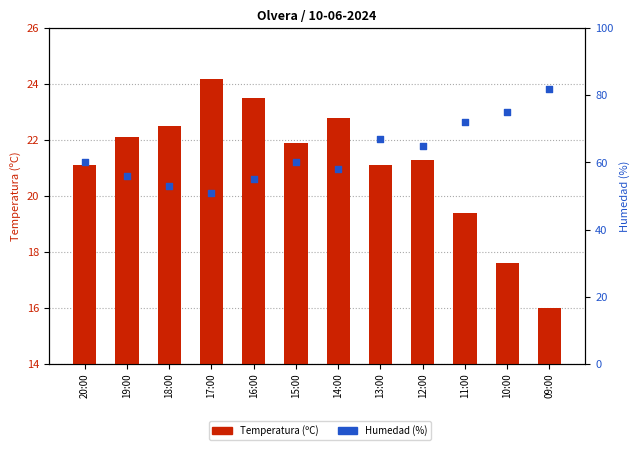

What are all the series names shown in the legend?

Temperatura (ºC), Humedad (%)